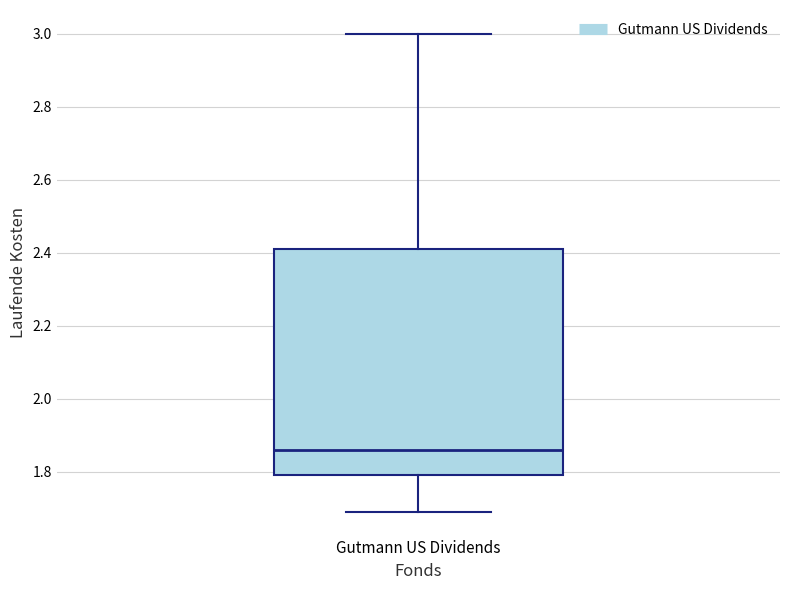

Transcribe this box plot: give where the median line is, the range the box spans, and where the two whiskers end, as read against the y-axis. The values are not printed on the chart, so give them approximately, as read against the axis.

median 1.86, box 1.80 to 2.42, whiskers 1.70 to 3.00